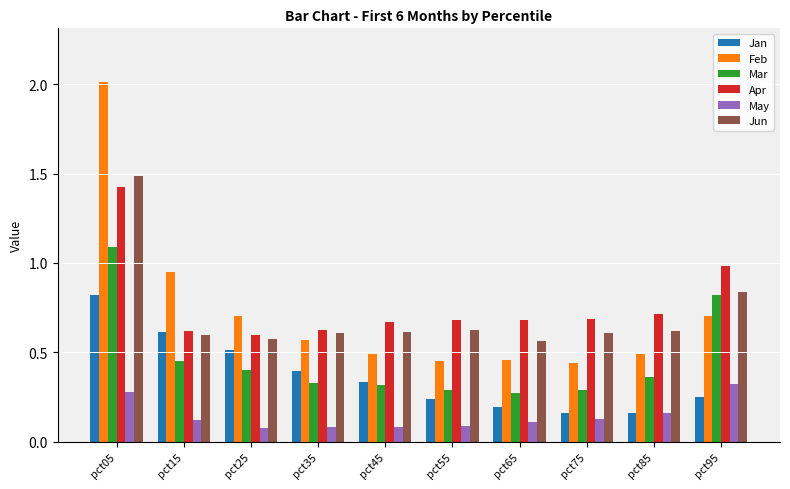

What is the sum of all Mar values?

4.6